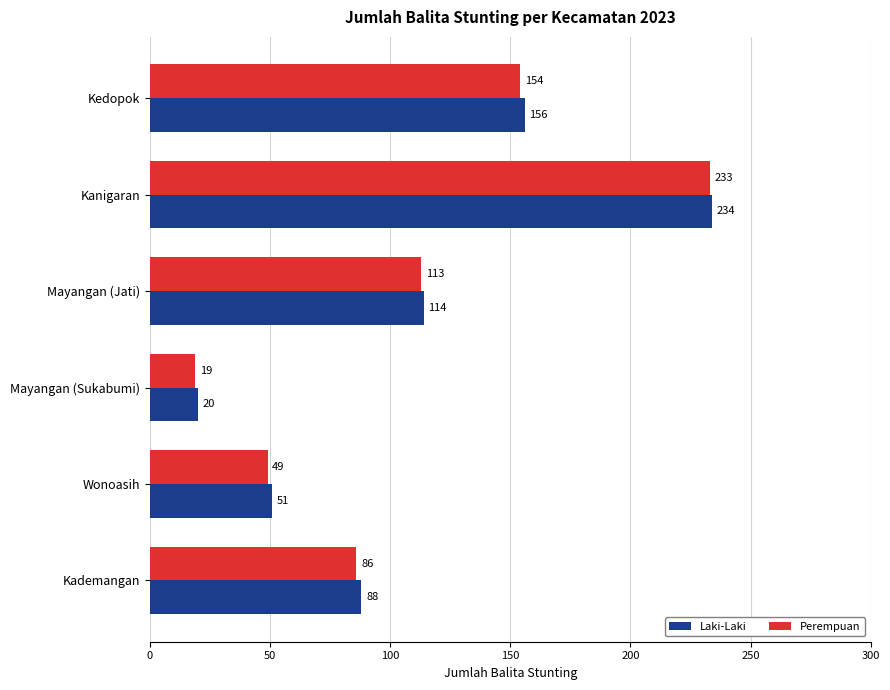

What is the highest value of the Laki-Laki series?

234